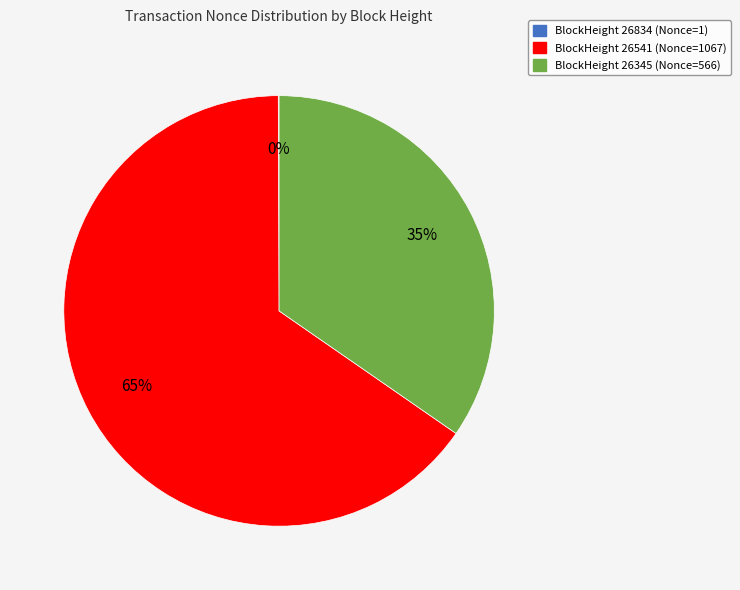

Is there a majority slice in this chart?

Yes